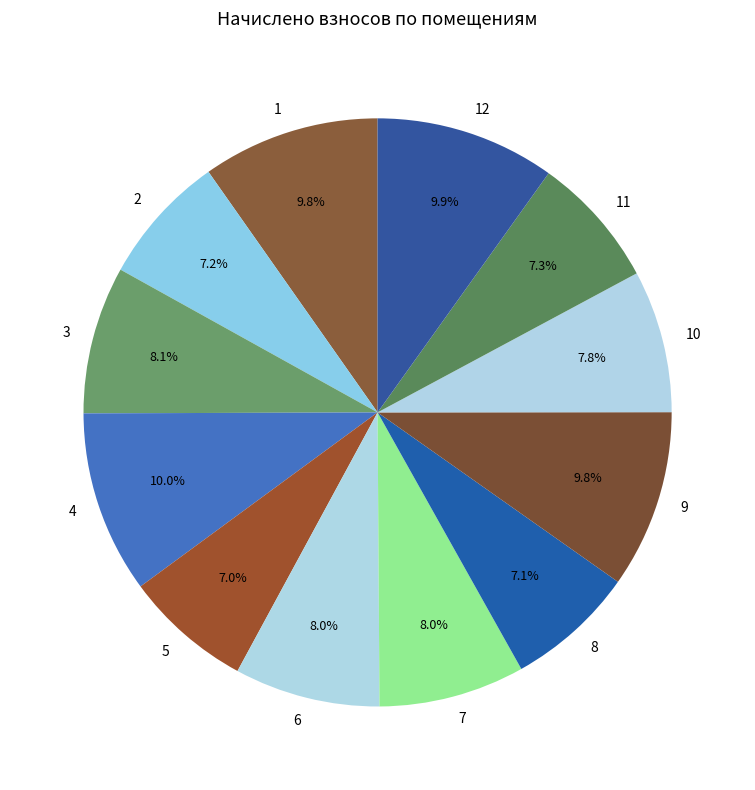

Between 4 and 7, which is larger?

4